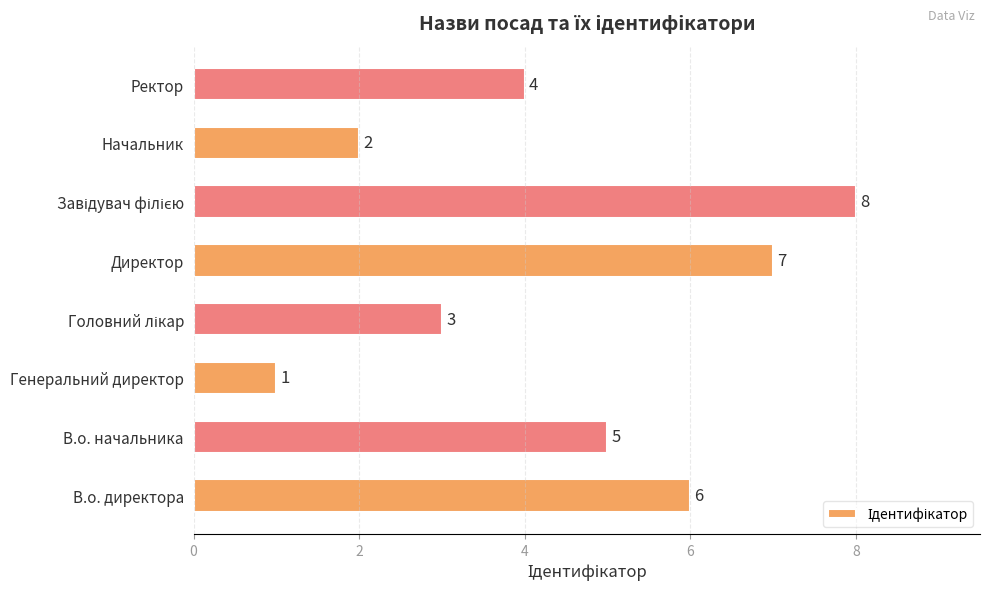

The chart shows a value of 4 at Ректор. True or false?

True